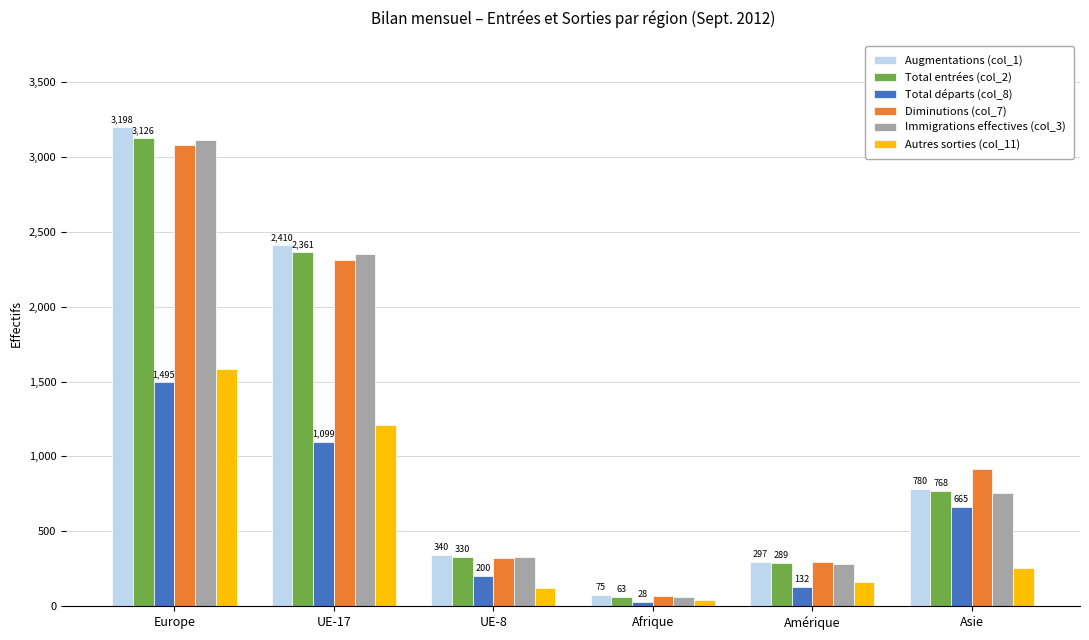

What is the difference between the highest and lowest values at Asie?

665